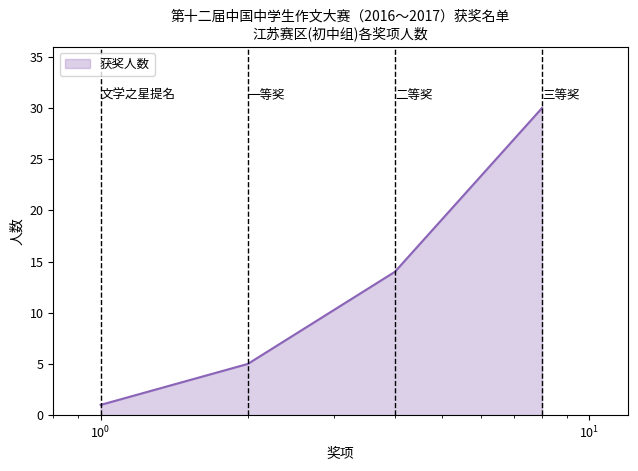

True or false: there are more than 1 points higher than both neighbors.

False